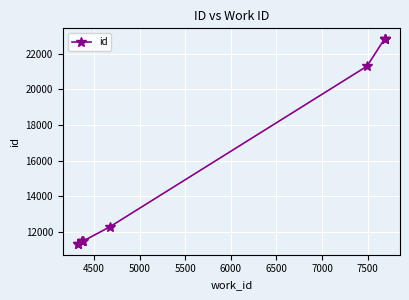

The value at 4500 is 16573. True or false?

False